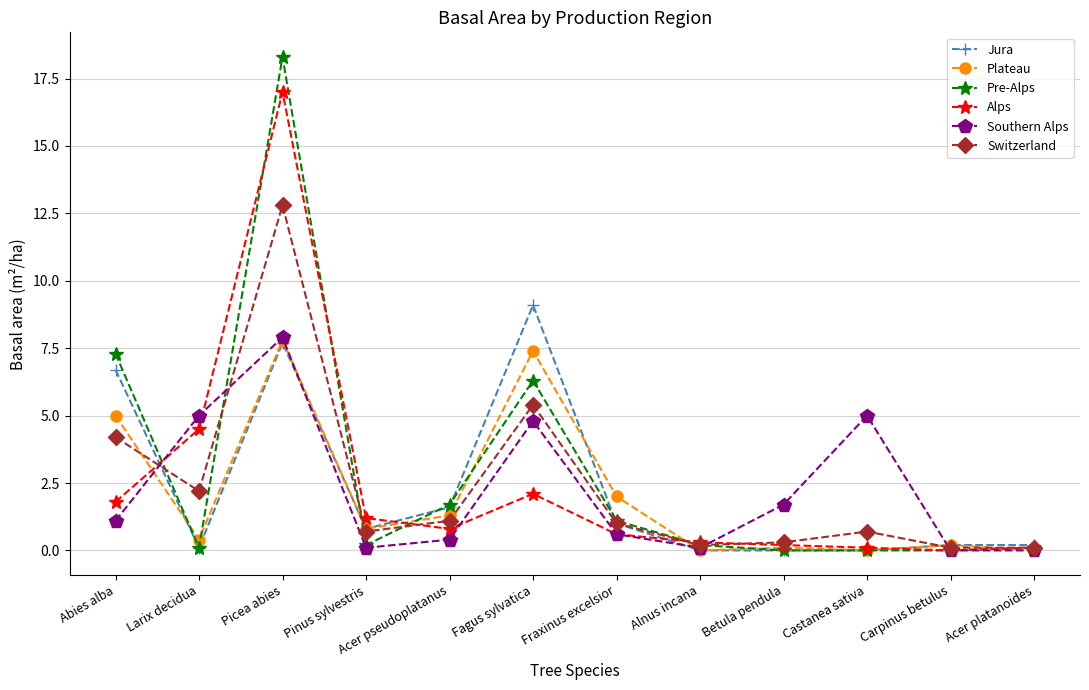

What is the difference between the maximum and minimum values in the Alps series?

17.0